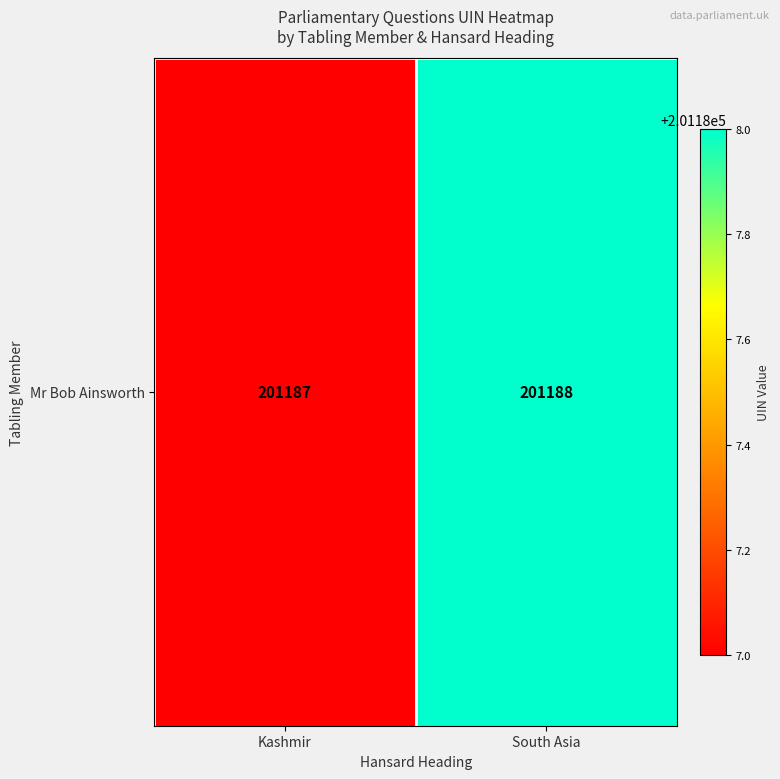

Rank the categories by value from highest to lowest.

South Asia, Kashmir